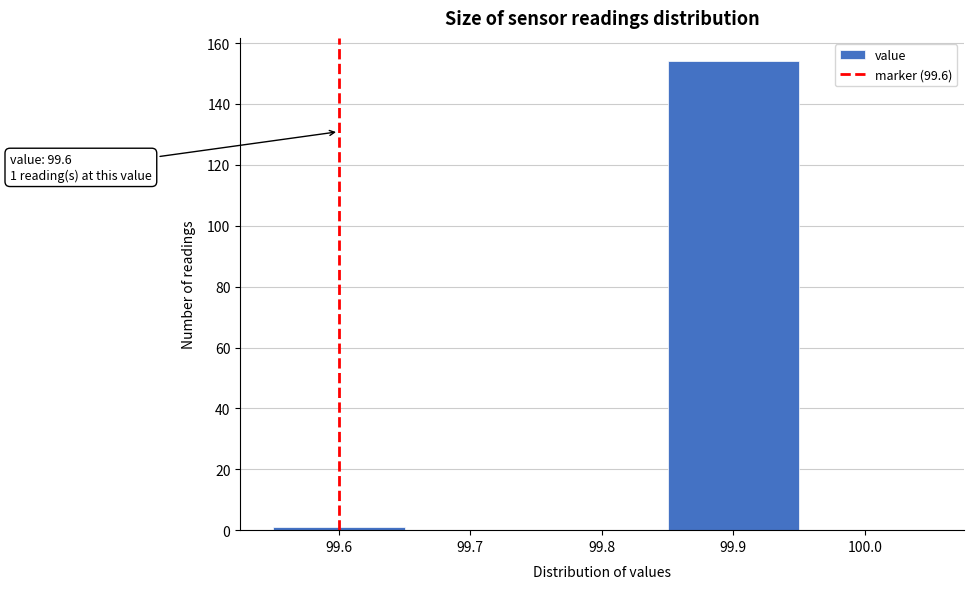

Over which range of the x-axis is the bar tallest?

99.85 to 99.95